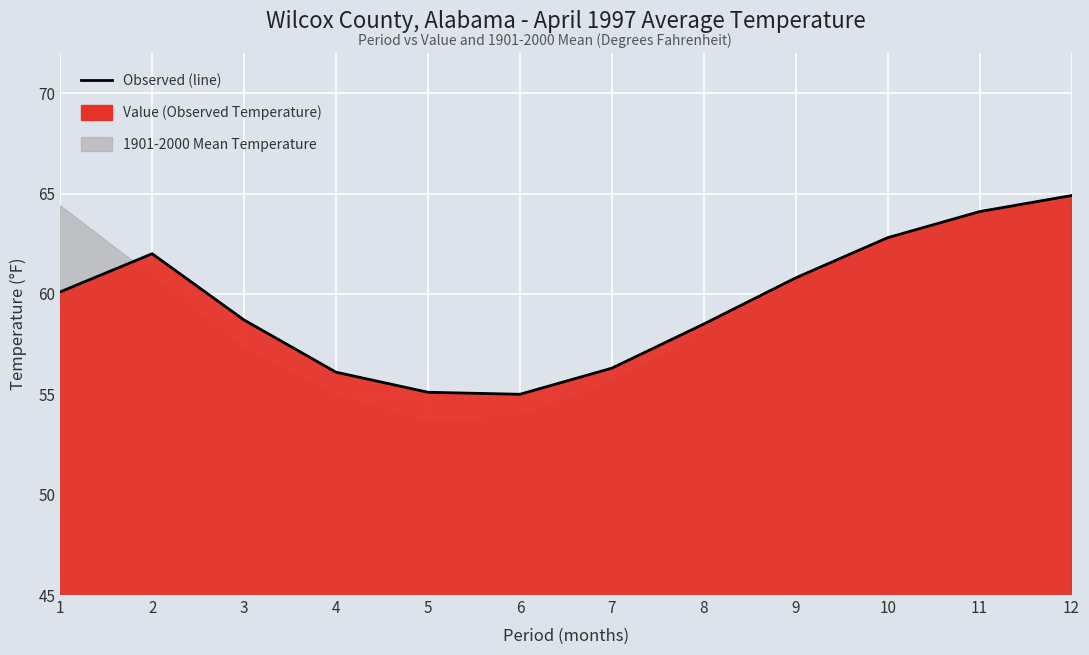

List the labels in order of value, largest first.

12, 11, 10, 2, 9, 1, 3, 8, 7, 4, 5, 6